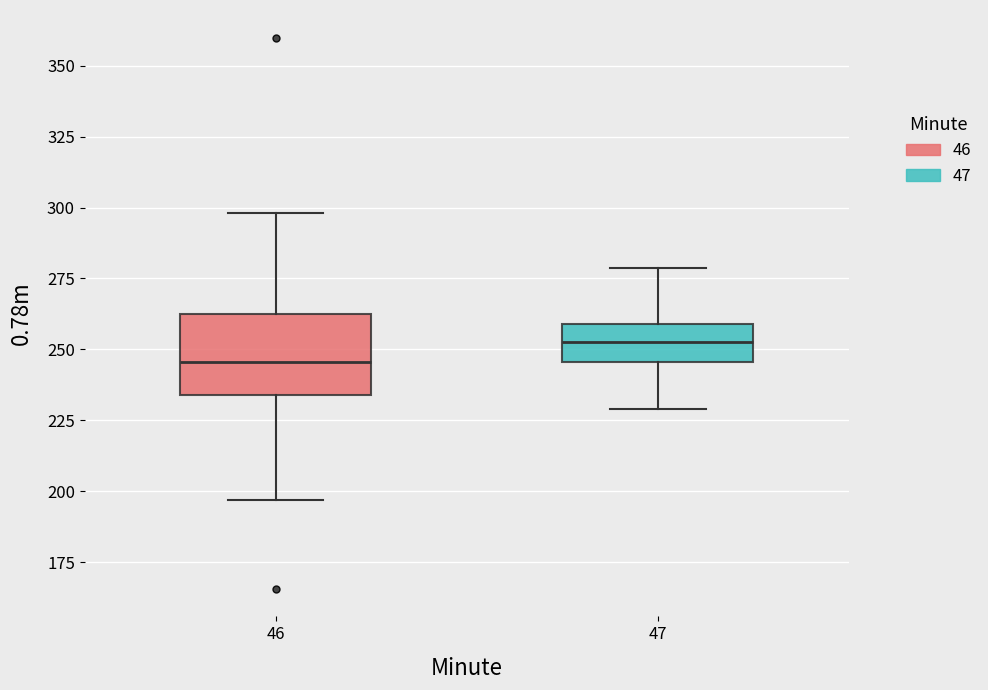

Reading left to right, read every box against the y-axis: the position of its median line, the range the box covers, and the ends of its whiskers. The values are not printed on the chart, so give them approximately, as read against the axis.

46: median 245, box 235 to 265, whiskers 195 to 300
47: median 255, box 245 to 260, whiskers 230 to 280